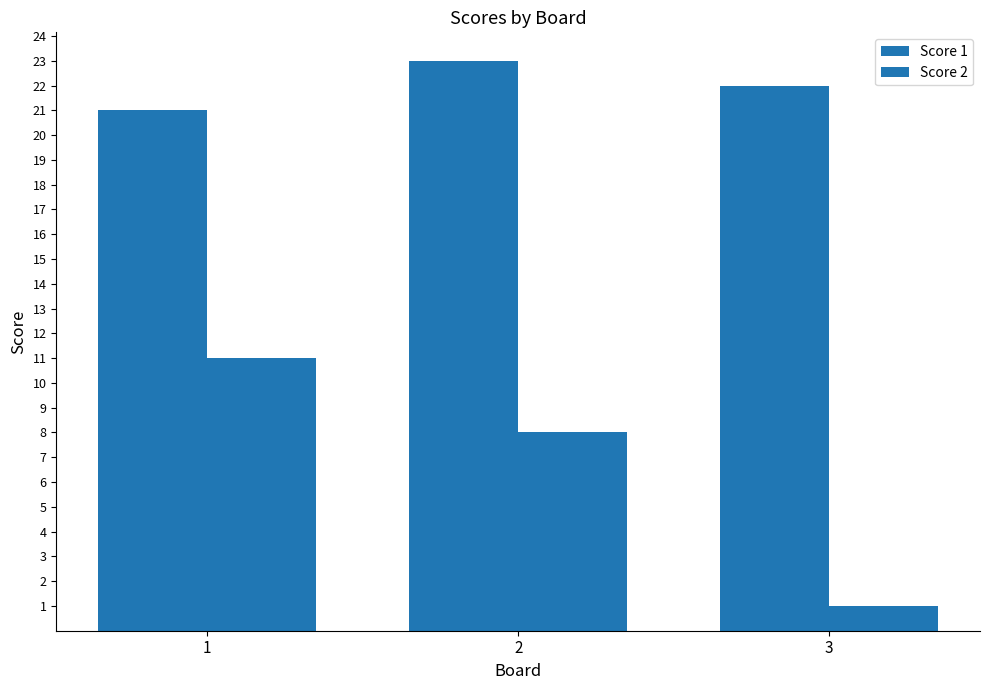

How many bars are there in each group?

2